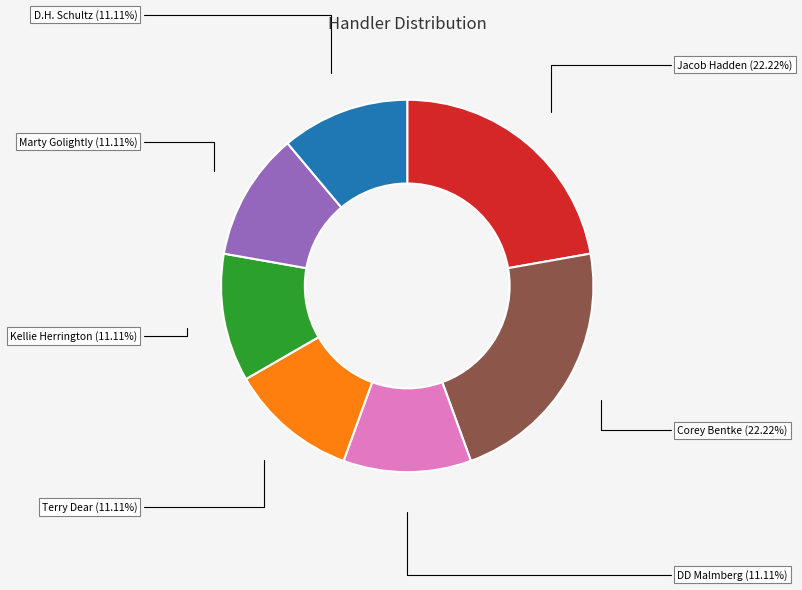

To the nearest percent, what portion does D.H. Schultz represent?

11%